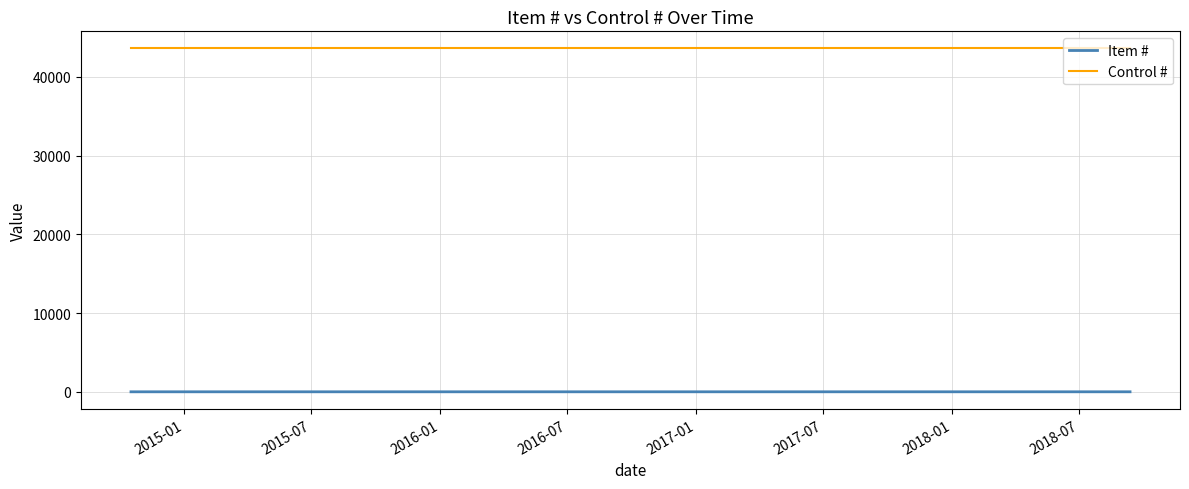

Rank the series by their maximum value, from lowest to highest.

Item #, Control #